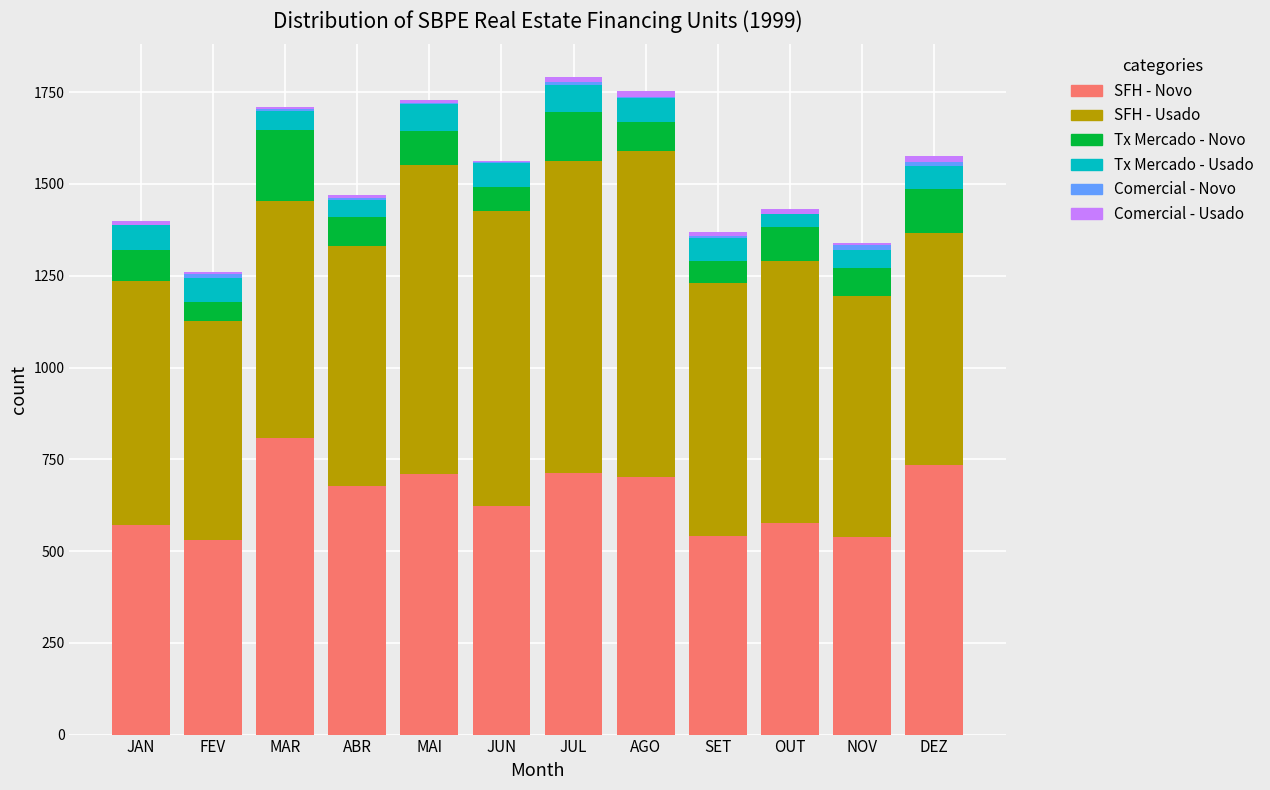

The SFH - Novo series shows 278 at MAR. True or false?

False